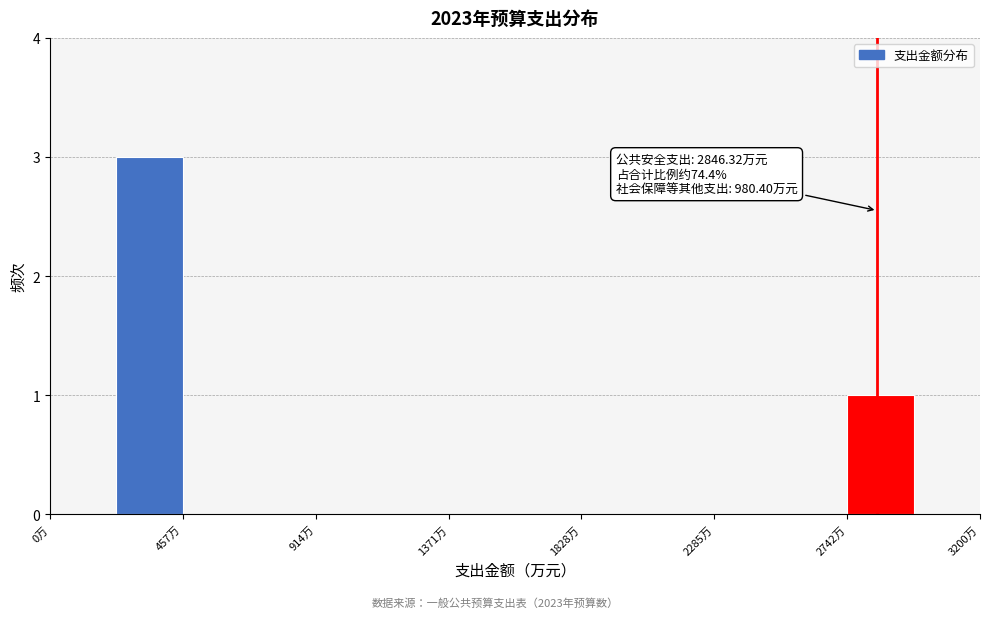

Which range on the x-axis has the tallest bar?

250 to 450